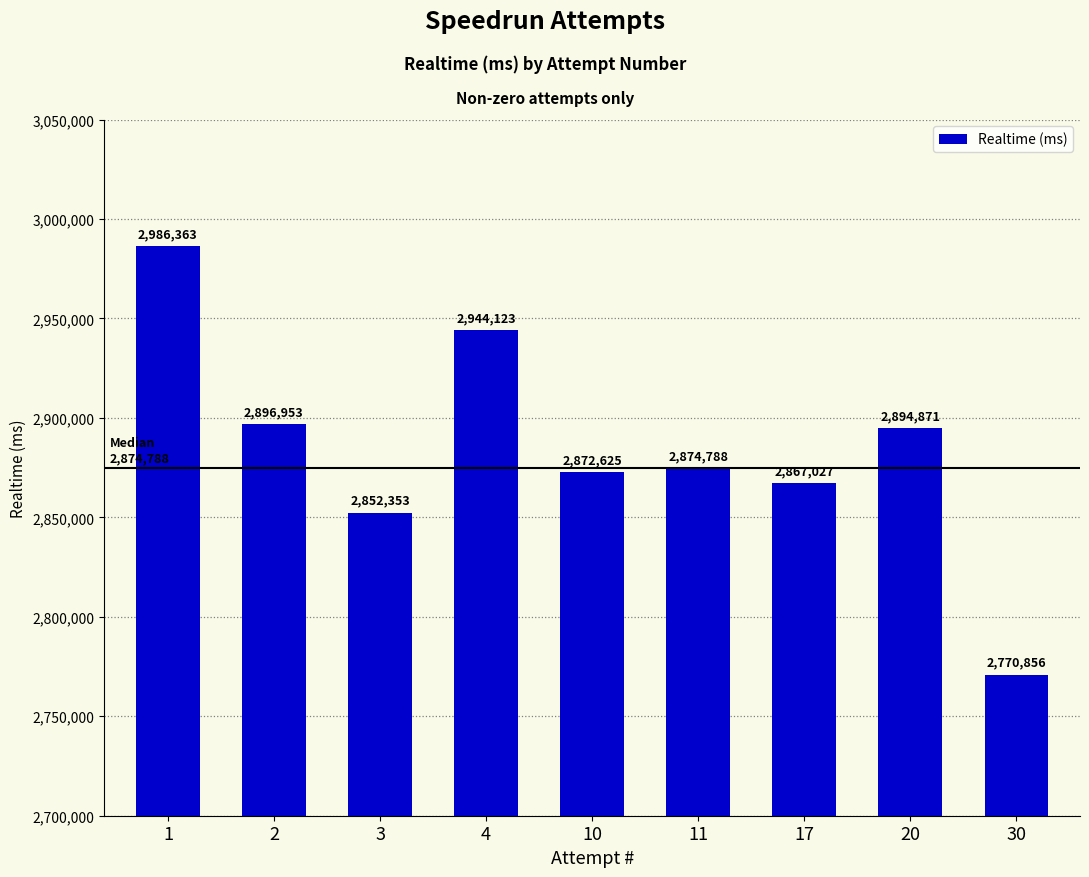

Does the chart contain stacked bars?

No